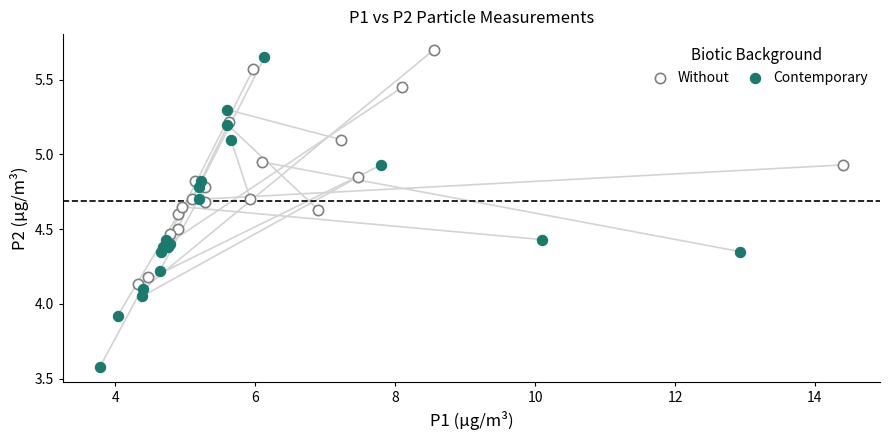

Which series has the largest Y range (max minus min)?

Contemporary